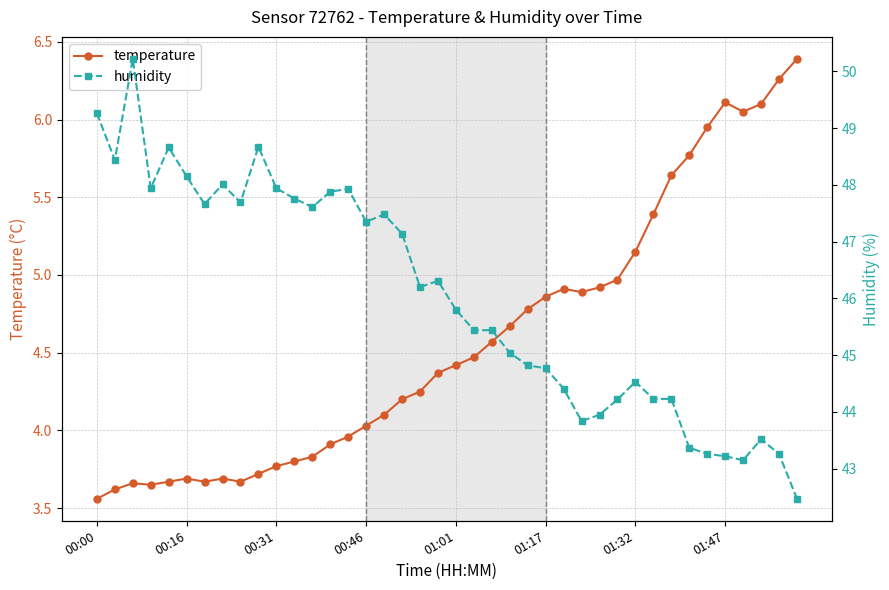

Is it true that humidity equals 47.4 at 00:46?

True